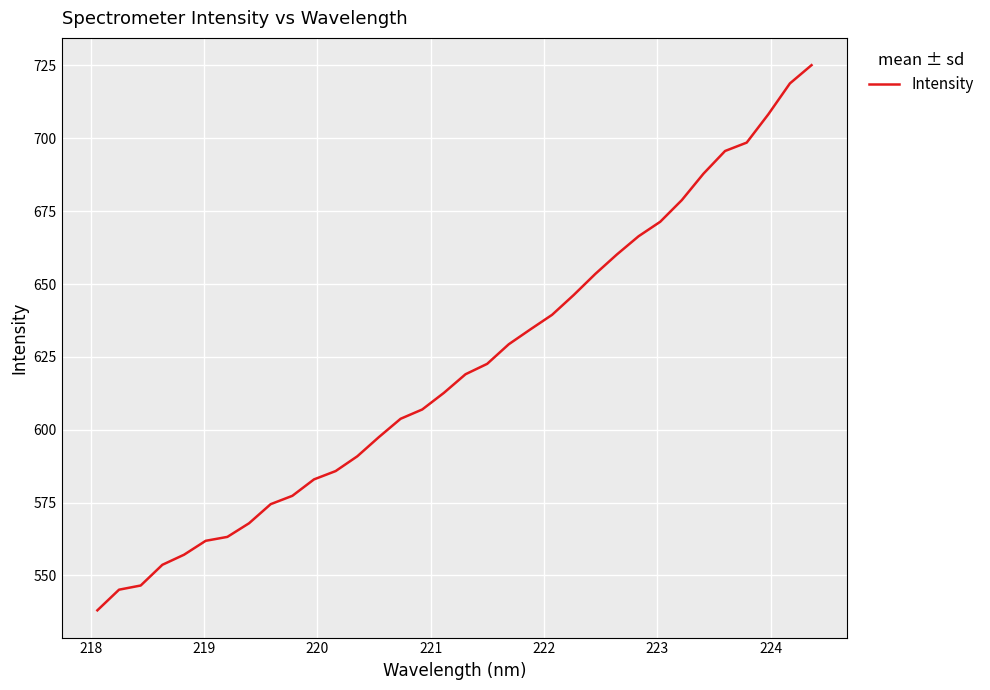

What is the greatest value displayed?

725.1